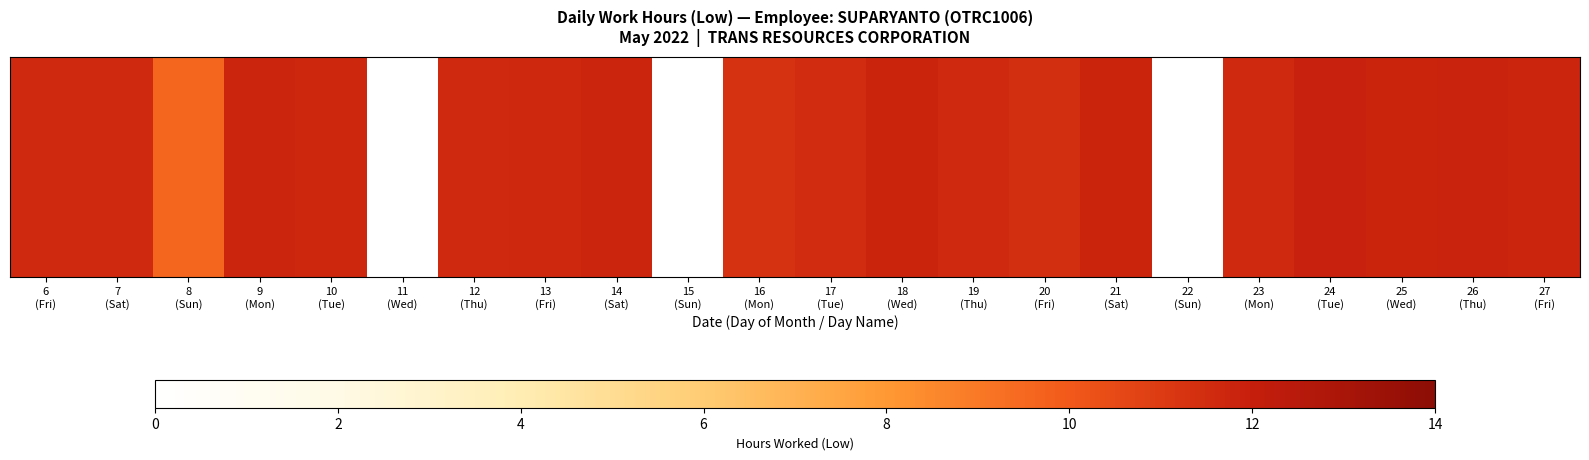

List the labels in order of value, largest first.

24
(Tue), 26
(Thu), 21
(Sat), 25
(Wed), 18
(Wed), 9
(Mon), 27
(Fri), 14
(Sat), 10
(Tue), 13
(Fri), 6
(Fri), 23
(Mon), 7
(Sat), 12
(Thu), 19
(Thu), 17
(Tue), 20
(Fri), 16
(Mon), 8
(Sun), 11
(Wed), 15
(Sun), 22
(Sun)